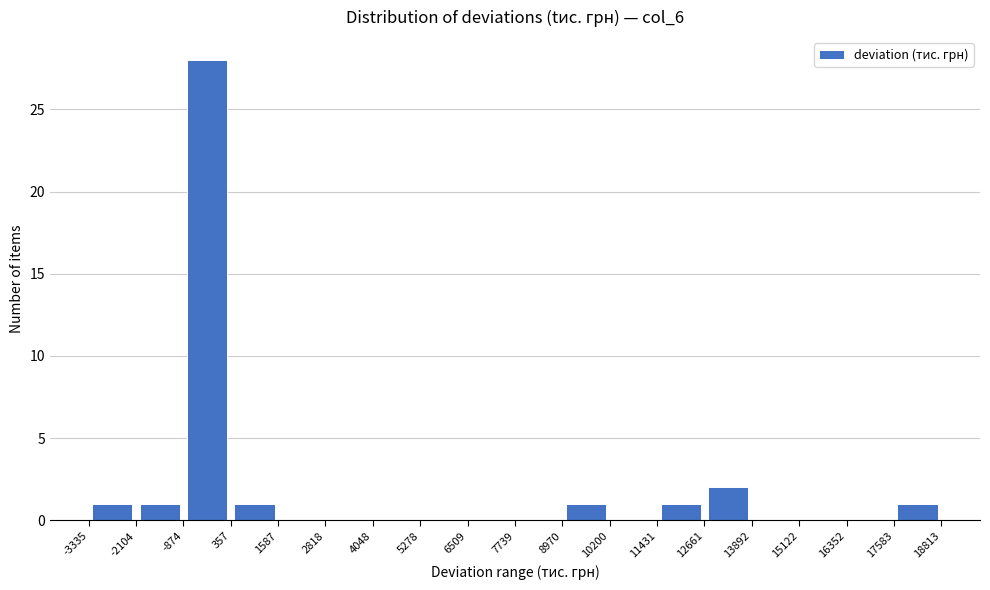

Reading left to right, transcribe this chart: for each bar, give the range it covers on the x-axis and its height. The values are not printed on the chart, so give them approximately, as read against the axis.

-3335 to -2104: 1
-2104 to -874: 1
-874 to 357: 28
357 to 1587: 1
1587 to 2818: 0
2818 to 4048: 0
4048 to 5278: 0
5278 to 6509: 0
6509 to 7739: 0
7739 to 8970: 0
8970 to 10200: 1
10200 to 11431: 0
11431 to 12661: 1
12661 to 13892: 2
13892 to 15122: 0
15122 to 16352: 0
16352 to 17583: 0
17583 to 18813: 1